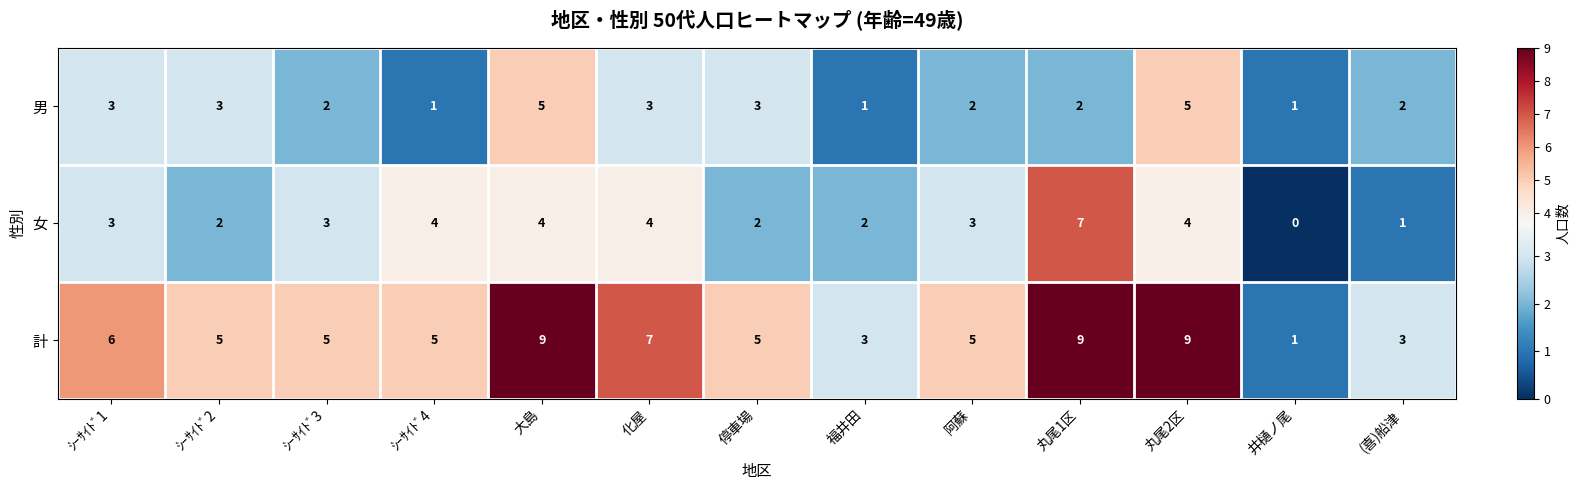

What is the highest value of the 女 series?

7